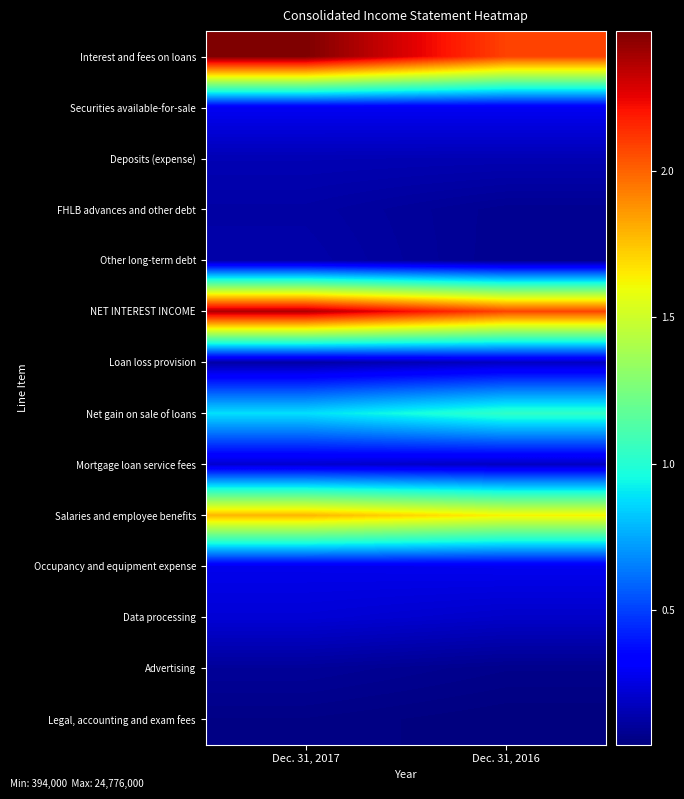

Which series changed the most between Dec. 31, 2017 and Dec. 31, 2016?

Interest and fees on loans